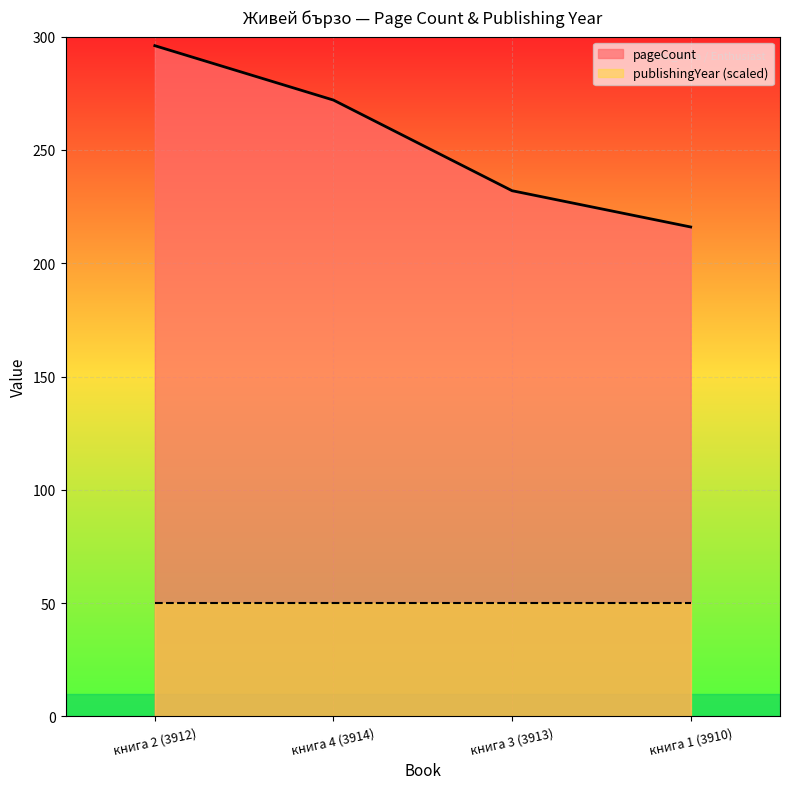

List the labels in order of value, smallest first.

книга 1 (3910), книга 3 (3913), книга 4 (3914), книга 2 (3912)